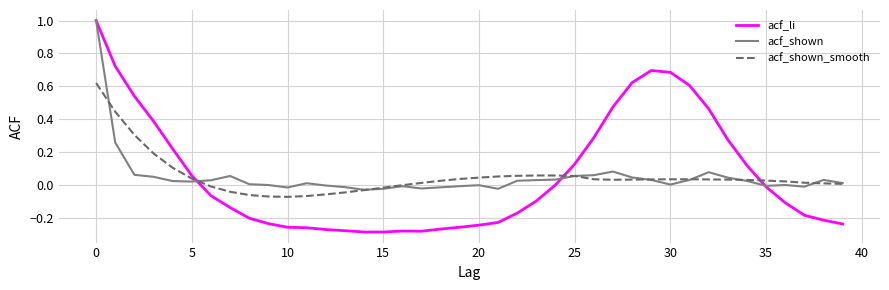

What is the highest value of the acf_shown series?

1.0